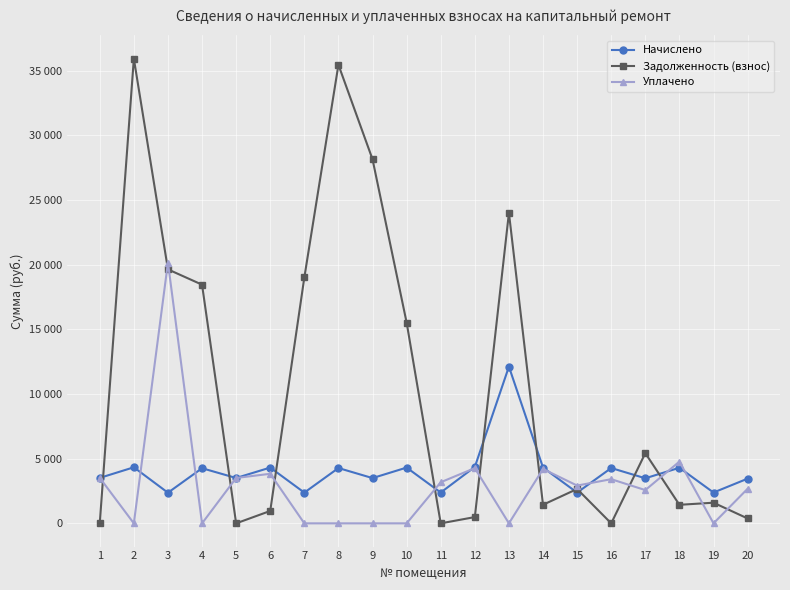

Does the chart have visible grid lines?

Yes